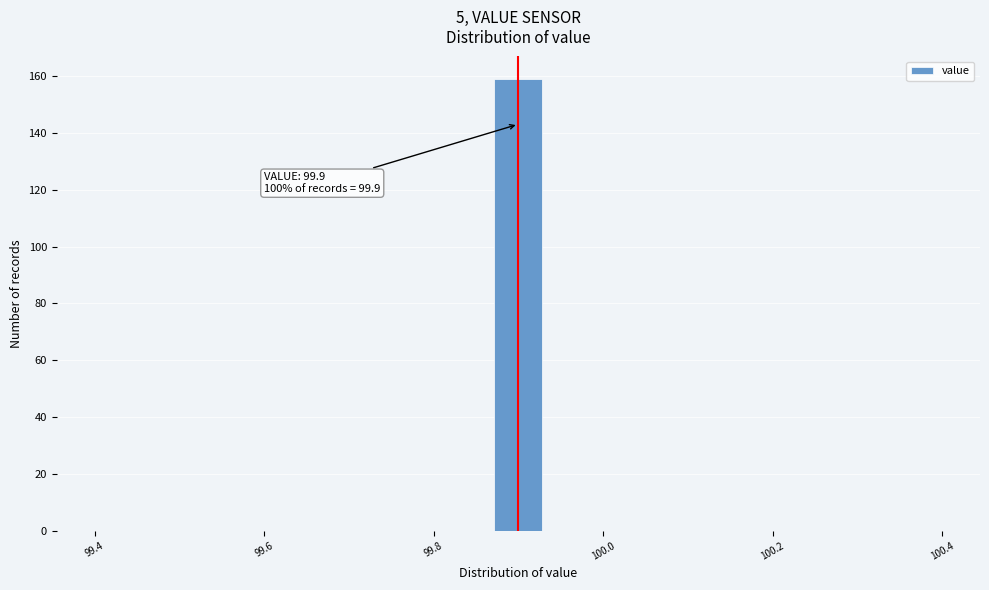

Read against the x-axis, roughly where is the centre of the tallest bar?

99.90